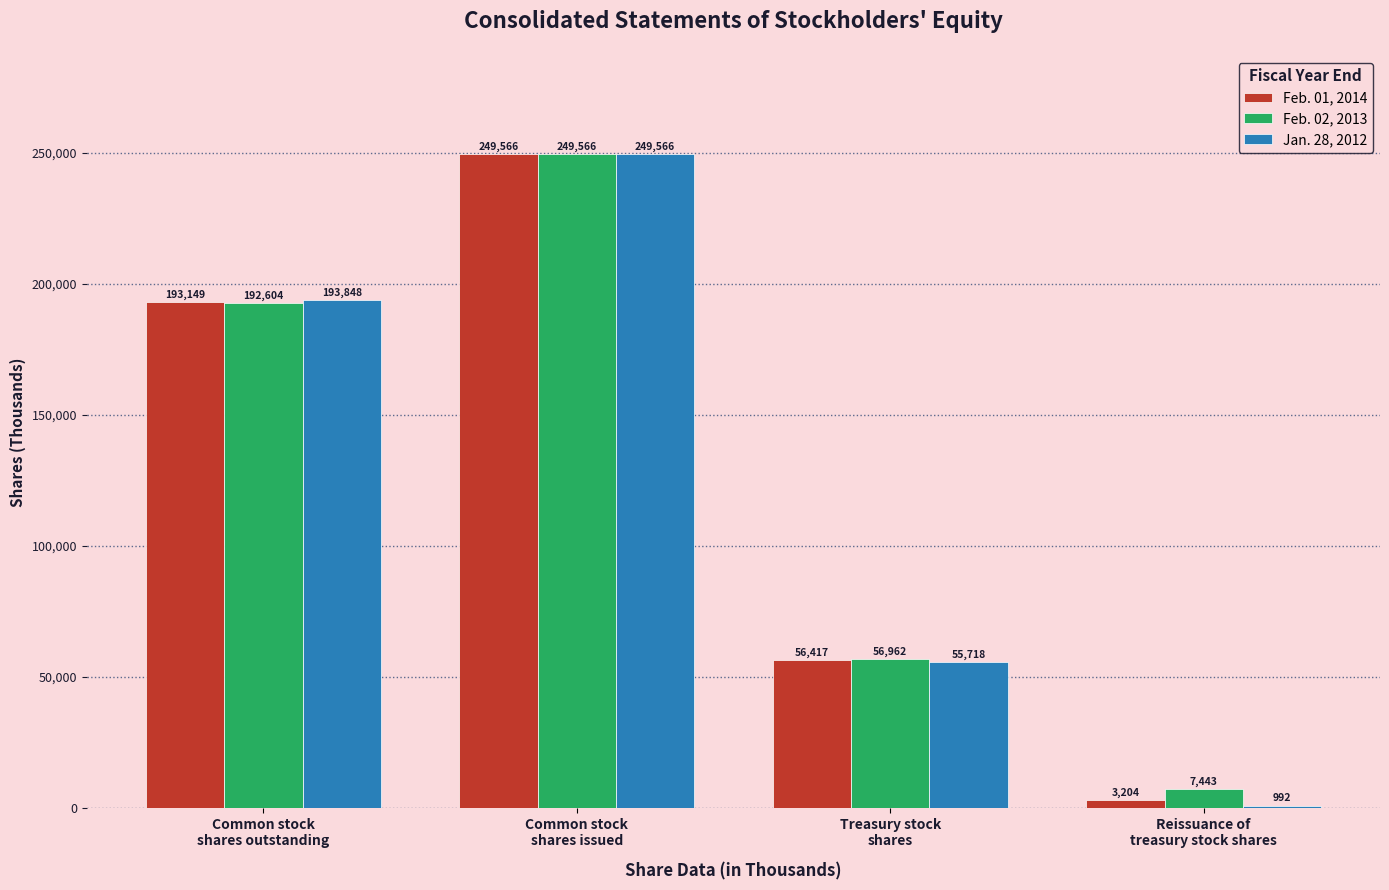

Reading left to right, extract all data points from this chart.

Feb. 01, 2014: Common stock
shares outstanding=193149	Common stock
shares issued=249566	Treasury stock
shares=56417	Reissuance of
treasury stock shares=3204
Feb. 02, 2013: Common stock
shares outstanding=192604	Common stock
shares issued=249566	Treasury stock
shares=56962	Reissuance of
treasury stock shares=7443
Jan. 28, 2012: Common stock
shares outstanding=193848	Common stock
shares issued=249566	Treasury stock
shares=55718	Reissuance of
treasury stock shares=992